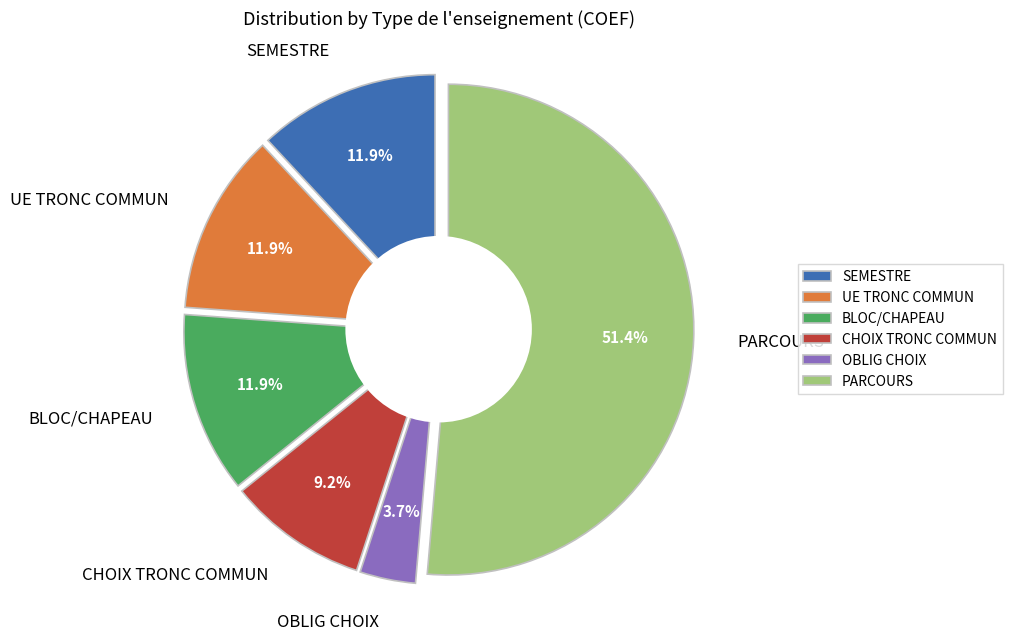

Rank the categories by value from highest to lowest.

PARCOURS, SEMESTRE, UE TRONC COMMUN, BLOC/CHAPEAU, CHOIX TRONC COMMUN, OBLIG CHOIX